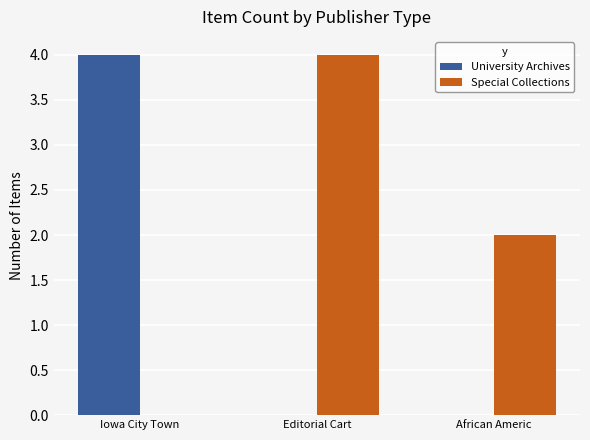

Which series has the largest total across all categories?

Special Collections